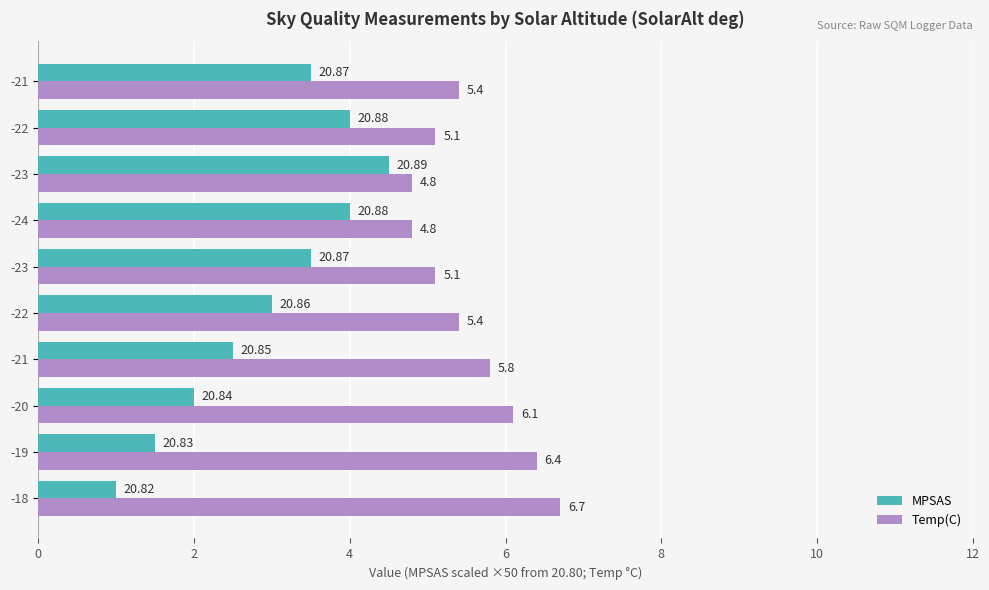

How many distinct data groups are displayed?

2